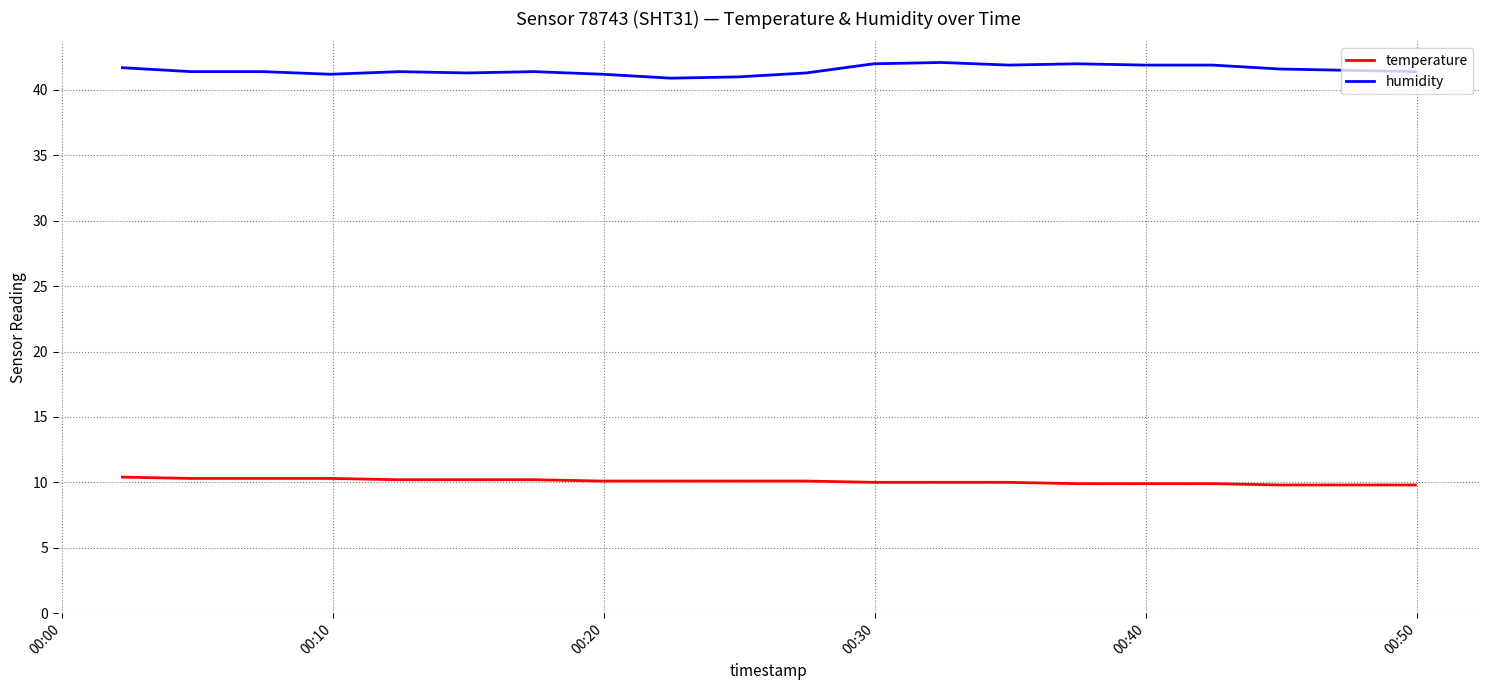

Which series has the largest total across all categories?

humidity